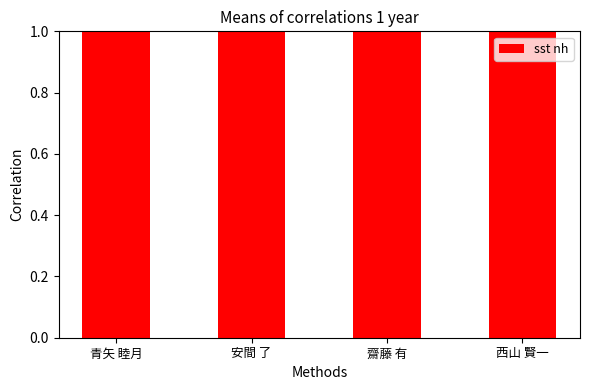

Count the number of data series in this chart.

1